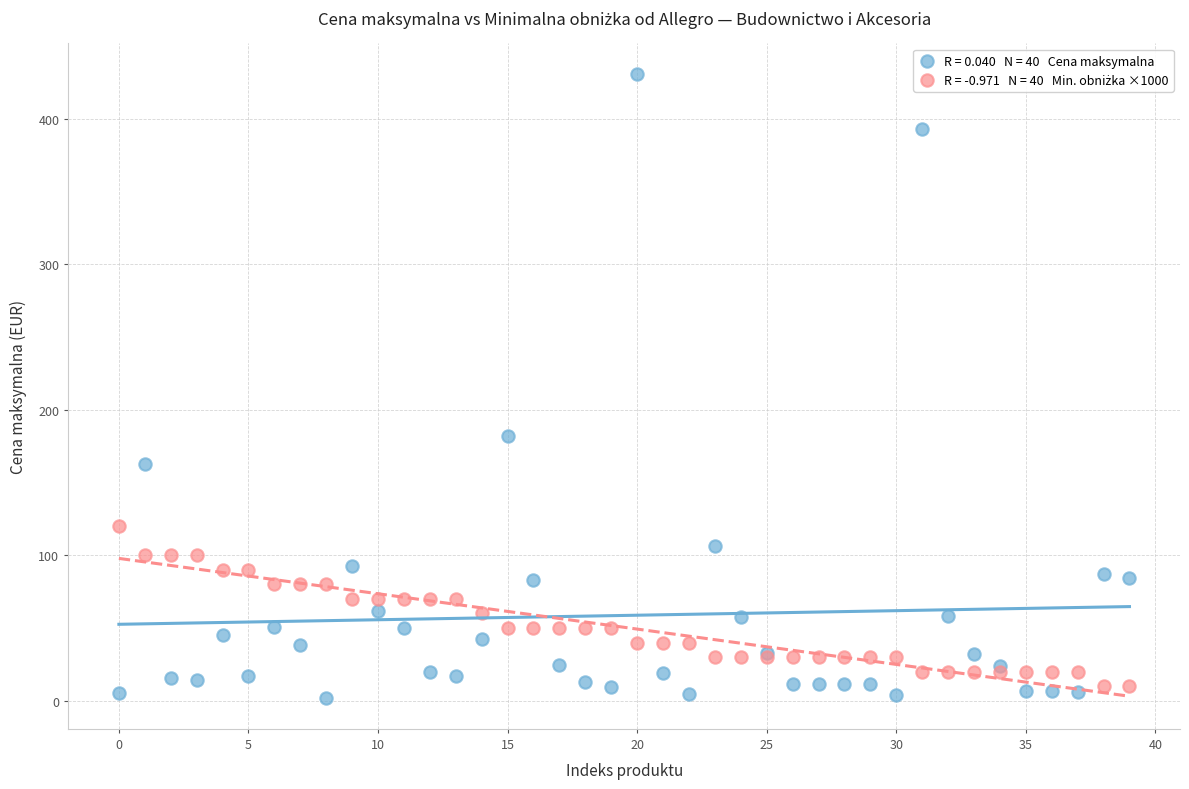

Across all series, what Y value is closest to 216?

181.9